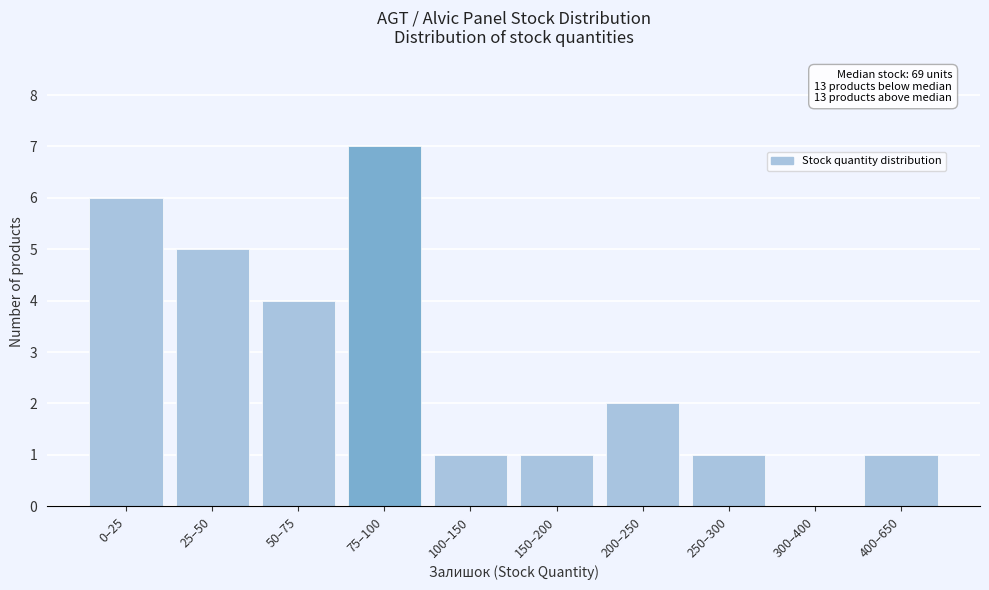

Reading right to left, extract all data points from this chart.

400–650=1	300–400=0	250–300=1	200–250=2	150–200=1	100–150=1	75–100=7	50–75=4	25–50=5	0–25=6